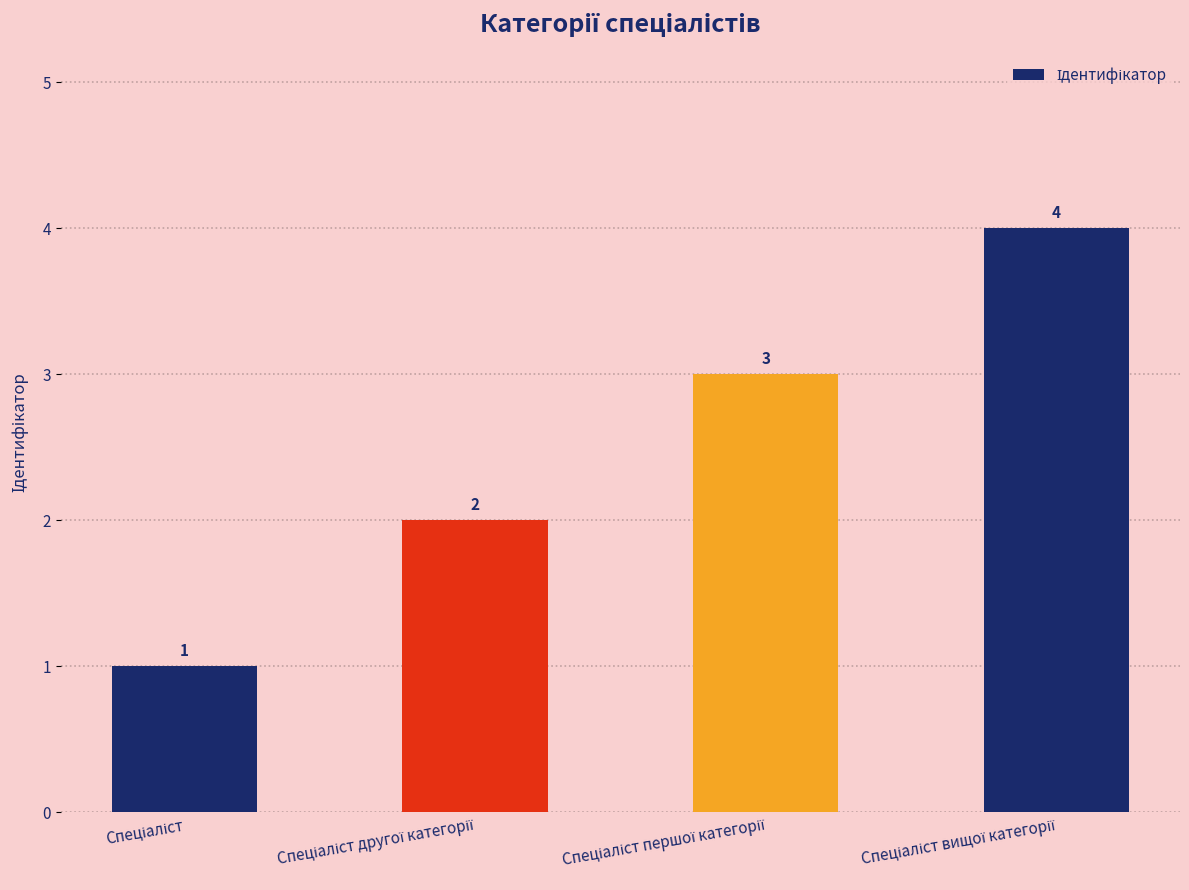

What is the difference between the maximum and minimum values?

3